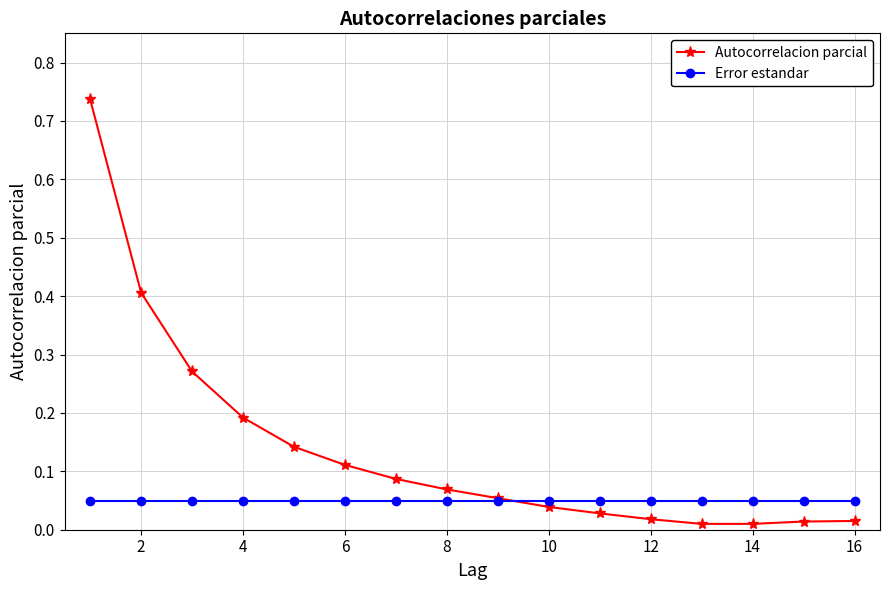

What are all the series names shown in the legend?

Autocorrelacion parcial, Error estandar